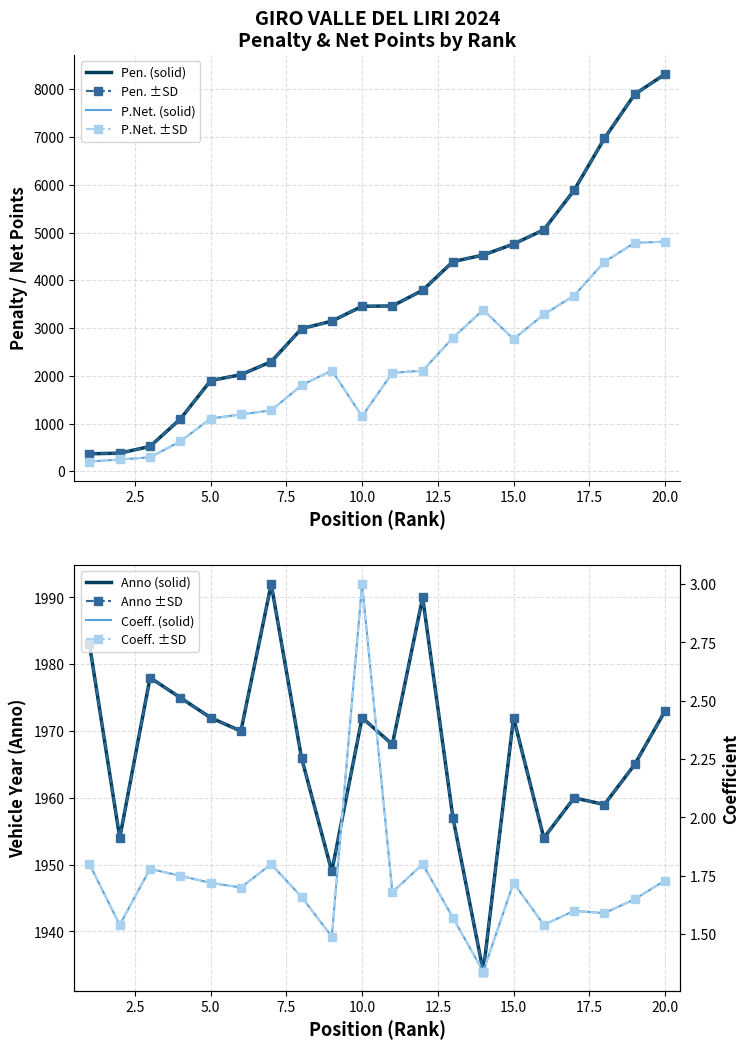

True or false: P.Net. and Pen. (top) cross at least once.

False